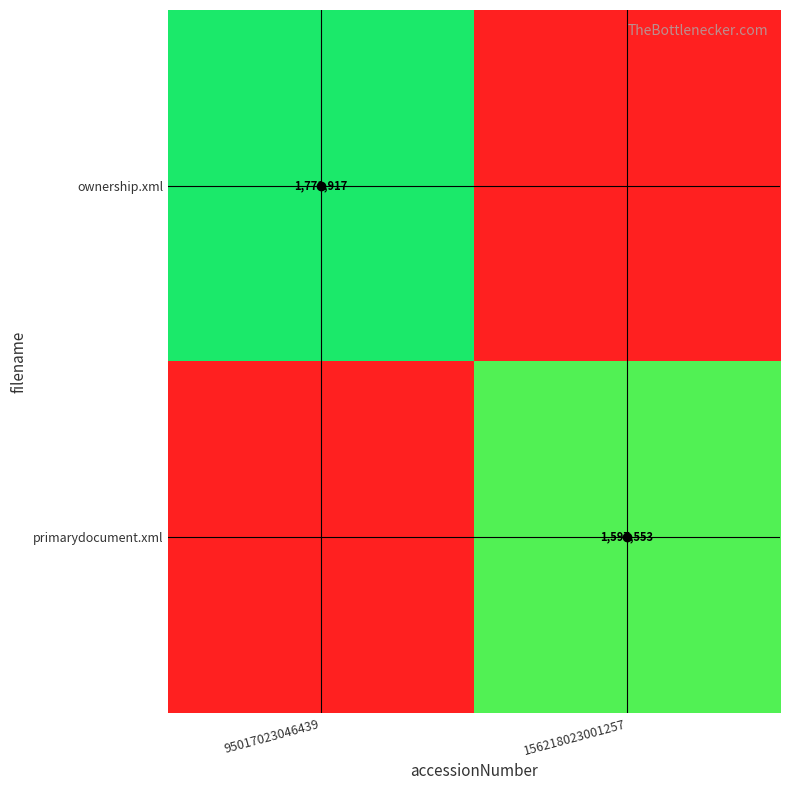

Is the value of primarydocument.xml at 156218023001257 greater than the value of ownership.xml at 95017023046439?

No